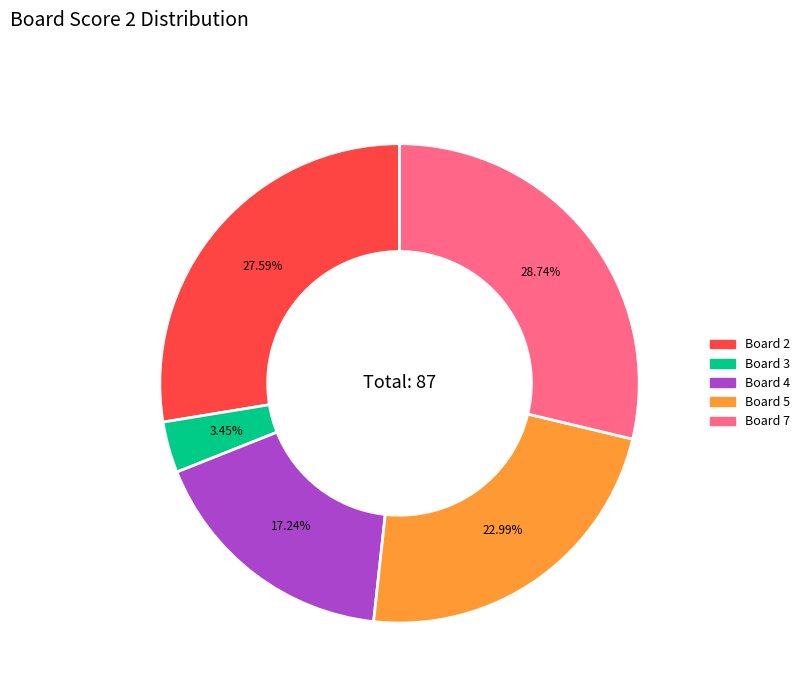

Does any single category account for the majority?

No